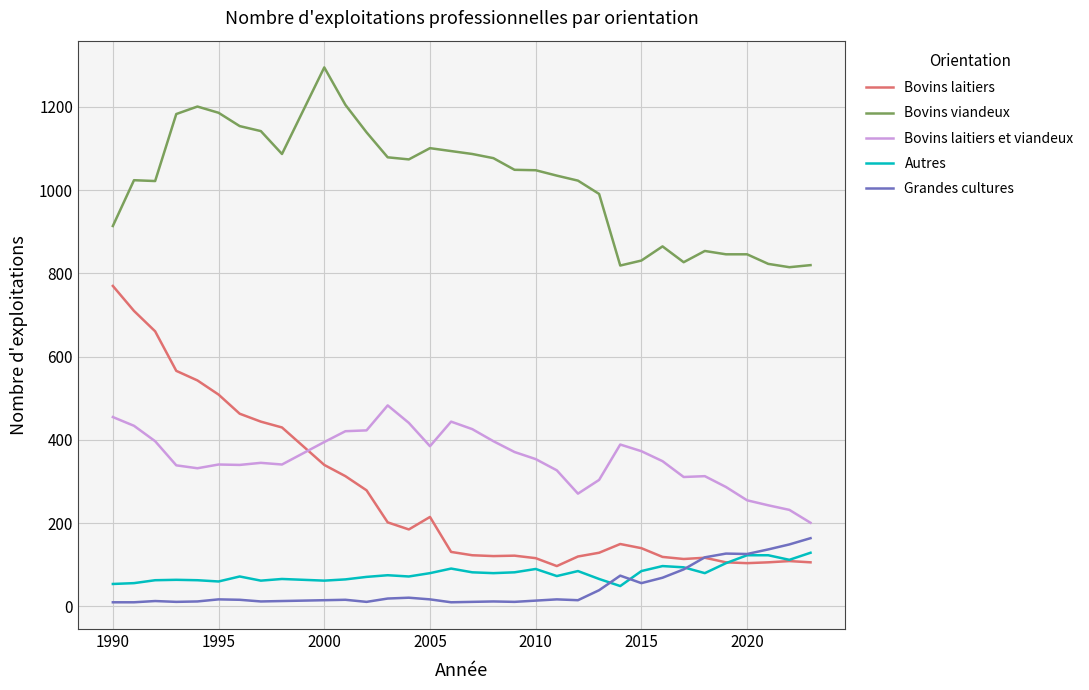

What is the maximum value shown in the chart?

1295